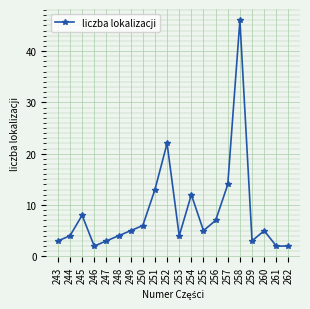

What is the change in value from 243 to 251?

+10